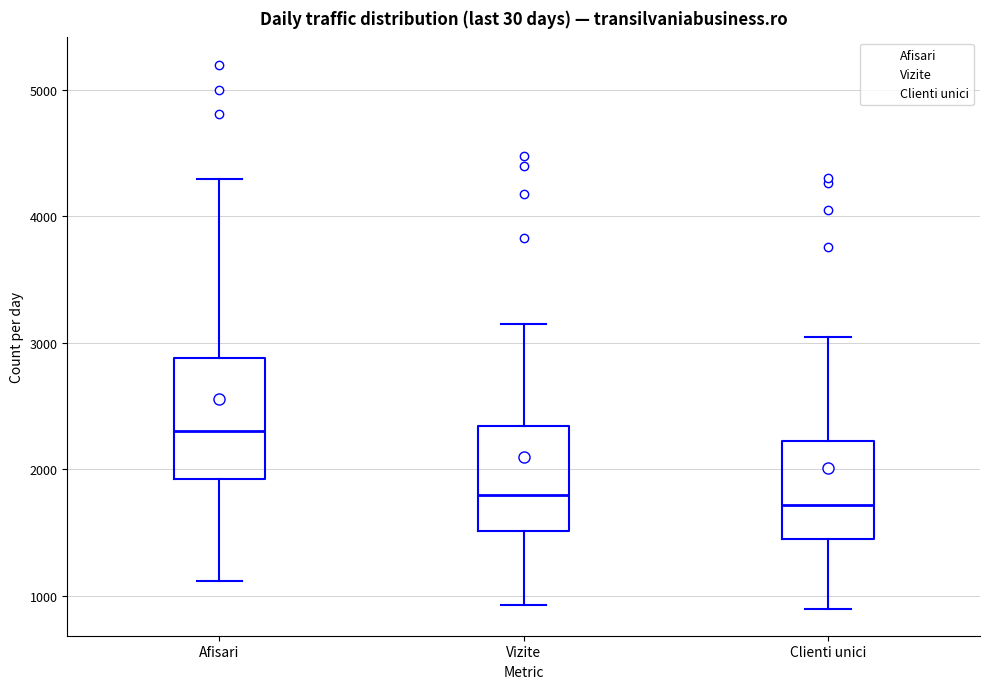

Reading left to right, transcribe this box plot: for each box, give where its median line is, the range the box spans, and where its two whiskers end, as read against the y-axis. The values are not printed on the chart, so give them approximately, as read against the axis.

Afisari: median 2300, box 1900 to 2900, whiskers 1100 to 4300
Vizite: median 1800, box 1500 to 2300, whiskers 900 to 3200
Clienti unici: median 1700, box 1400 to 2200, whiskers 900 to 3000